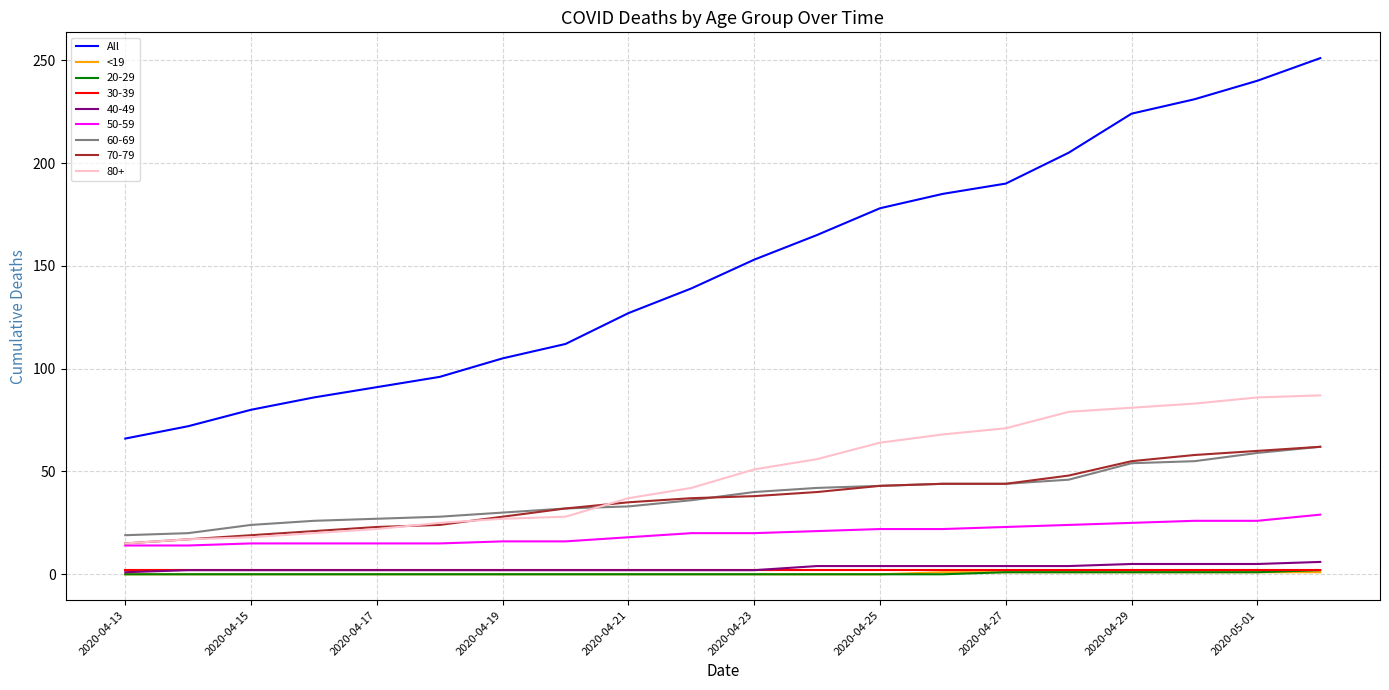

What is the greatest value displayed?

251